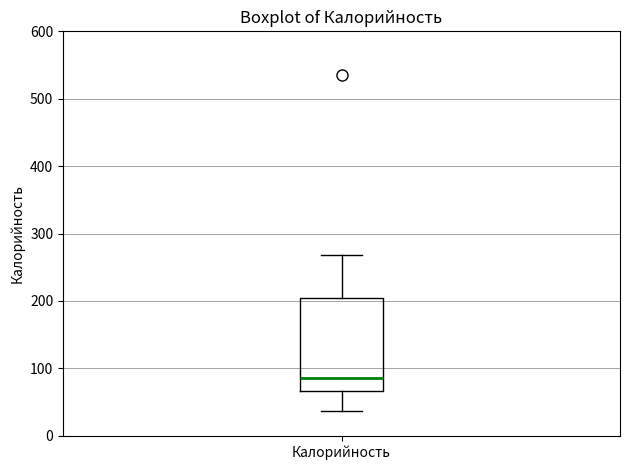

Where does the upper whisker of the box for Калорийность end on the y-axis? The values are not printed on the chart, so give them approximately, as read against the axis.

270